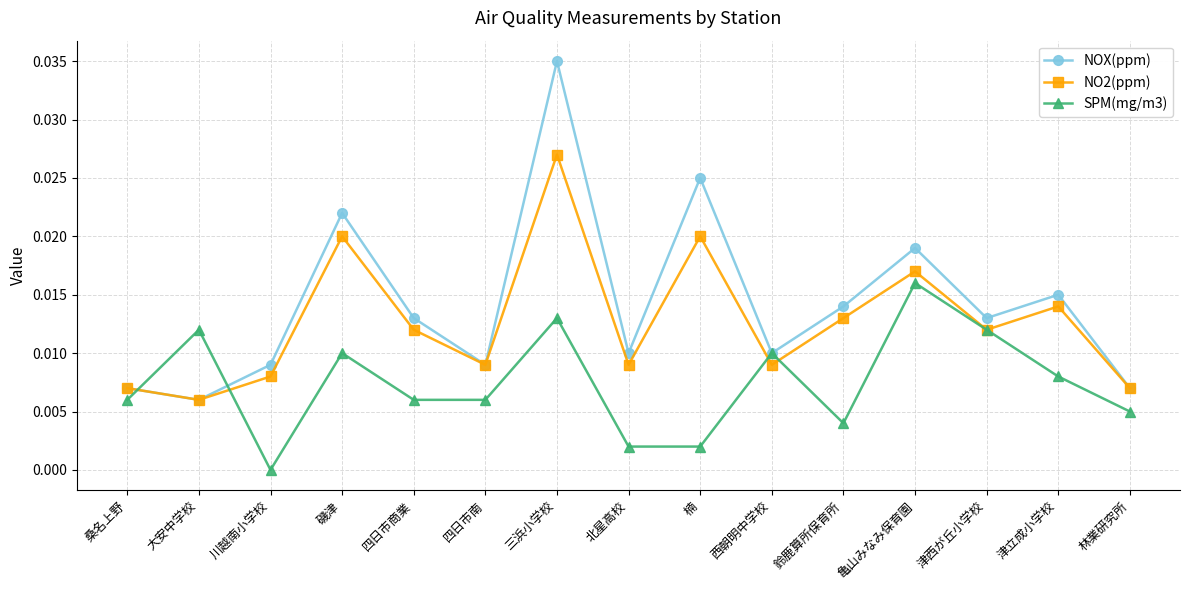

After their last crossing, which series has the higher values: NO2(ppm) or SPM(mg/m3)?

NO2(ppm)